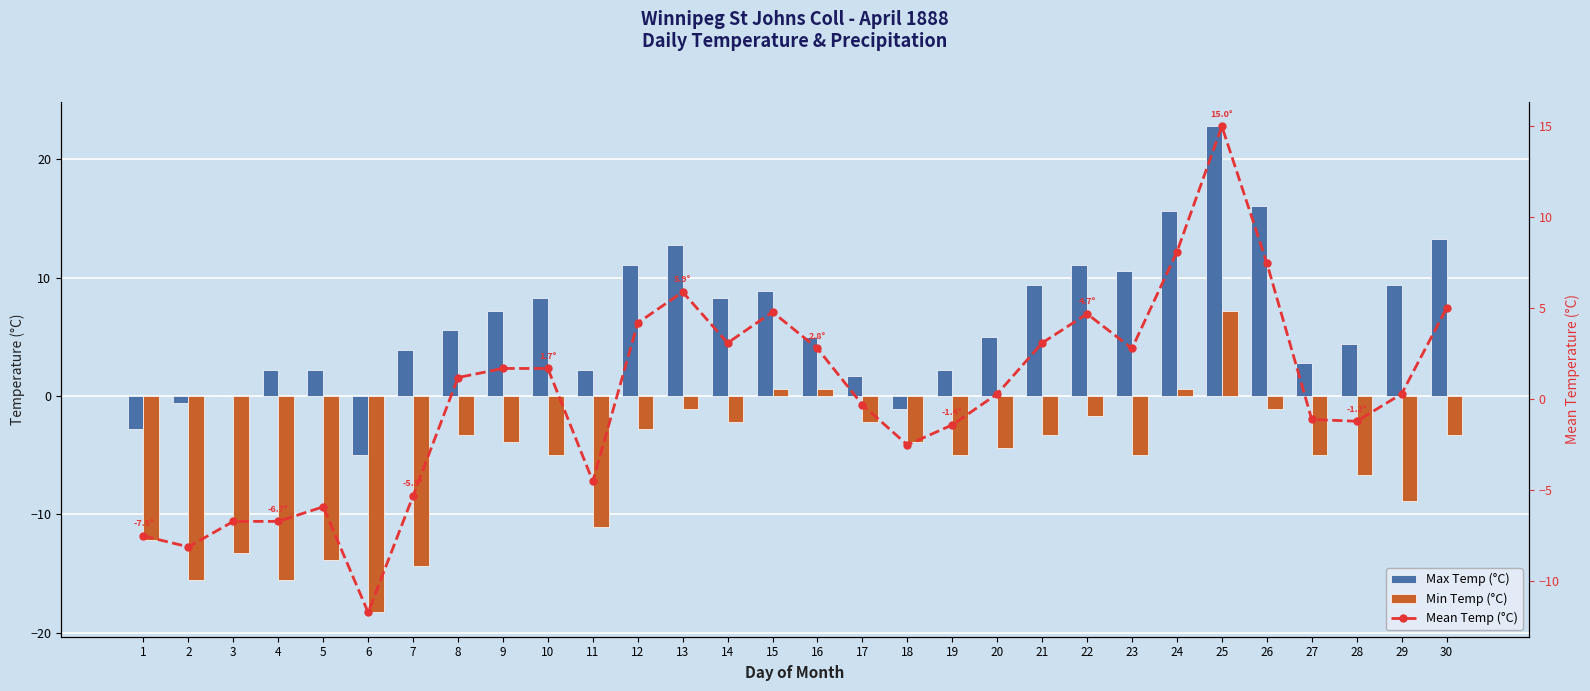

What is the maximum value shown in the chart?

22.8